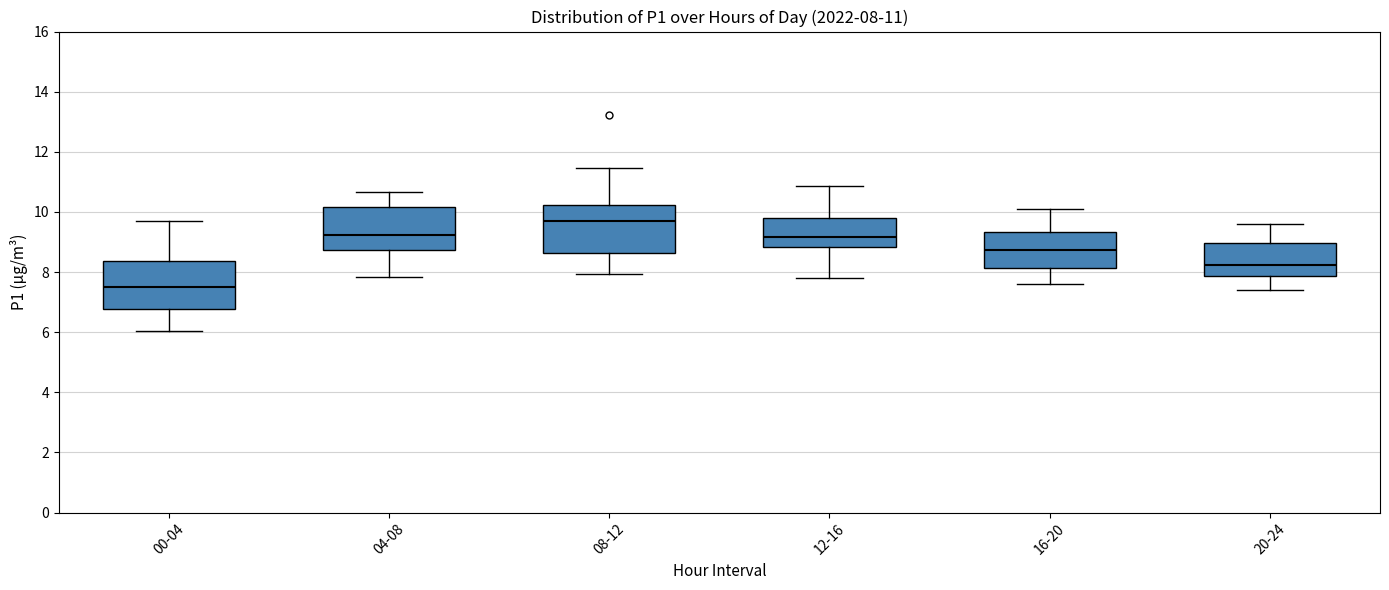

Which box's median line is the lowest?

00-04